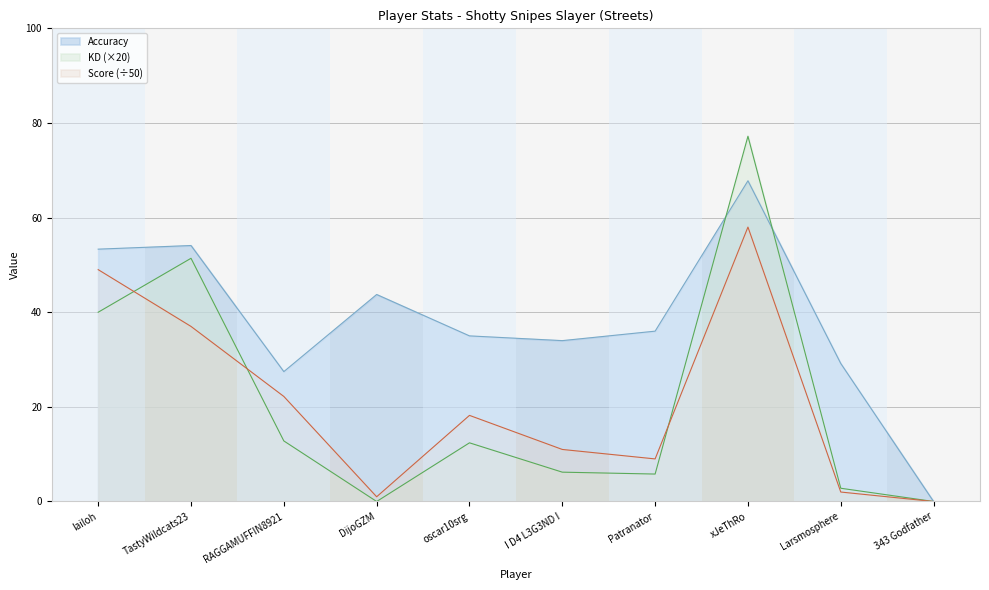

What is the label of the 2nd point from the left?

TastyWildcats23